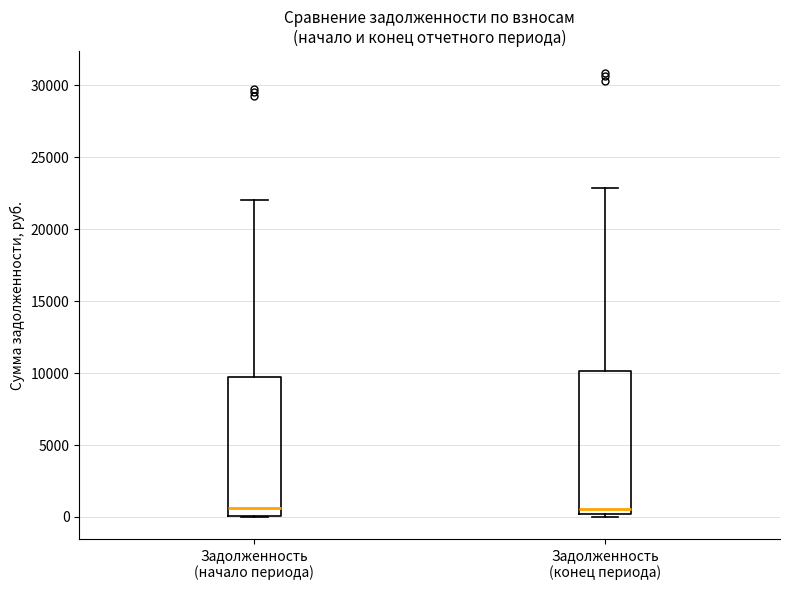

Reading left to right, transcribe this box plot: for each box, give where its median line is, the range the box spans, and where its two whiskers end, as read against the y-axis. The values are not printed on the chart, so give them approximately, as read against the axis.

Задолженность (начало периода): median 500, box 0 to 9500, whiskers 0 to 22000
Задолженность (конец периода): median 500, box 0 to 10000, whiskers 0 (just below the box's lower edge) to 23000